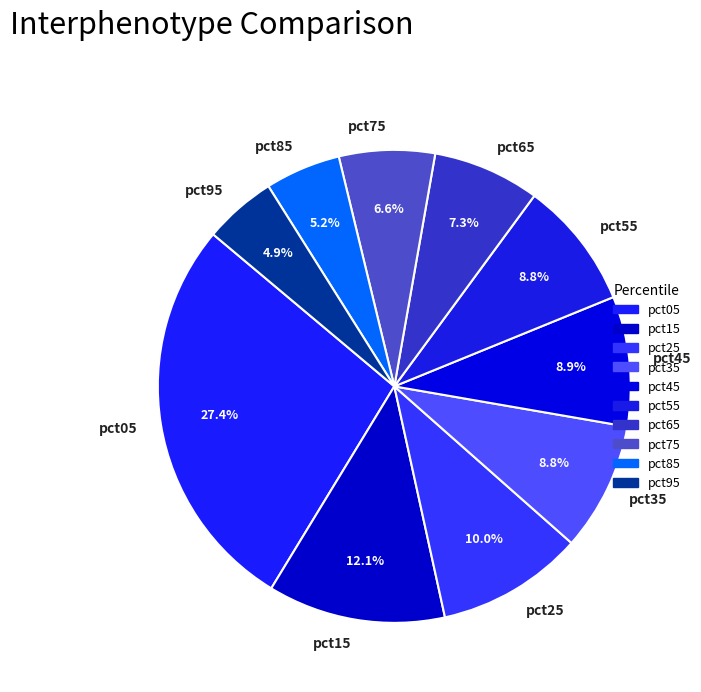

Is there any slice that represents more than half of the pie?

No